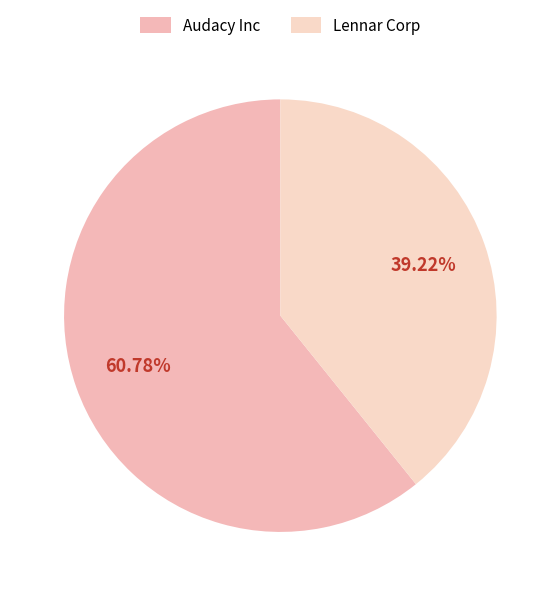

To the nearest percent, what portion does Audacy Inc represent?

61%